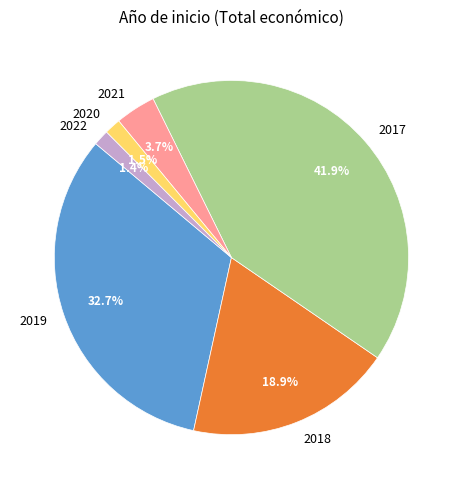

Which slice is the largest?

2017